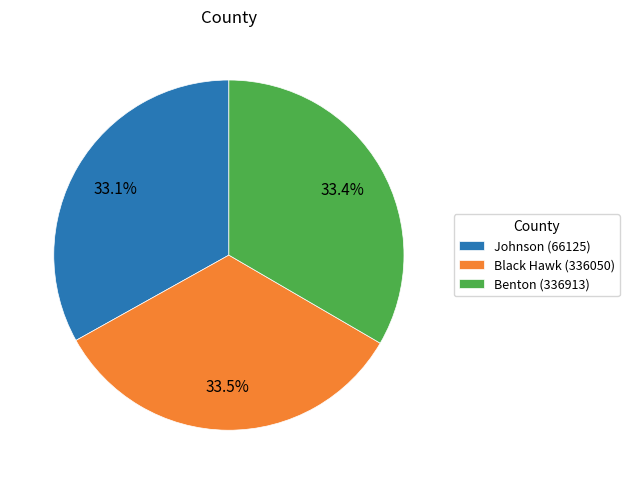

Count the number of slices in the pie.

3